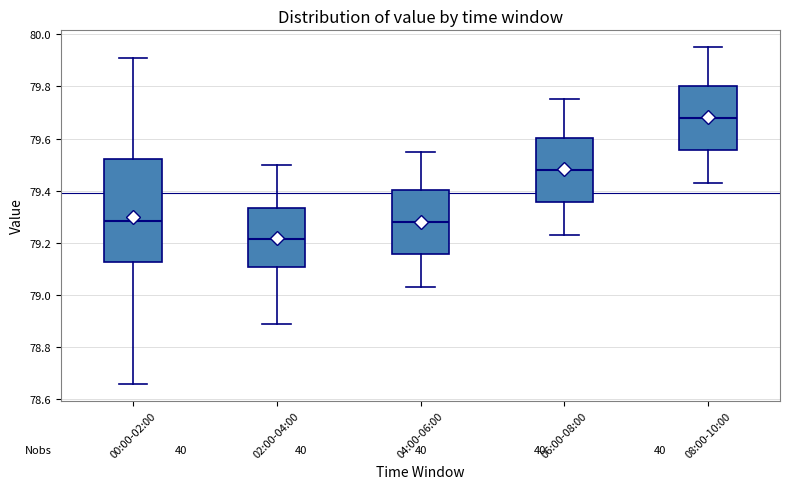

Reading left to right, read every box against the y-axis: the position of its median line, the range the box covers, and the ends of its whiskers. The values are not printed on the chart, so give them approximately, as read against the axis.

00:00-02:00: median 79.28, box 79.12 to 79.52, whiskers 78.66 to 79.92
02:00-04:00: median 79.22, box 79.10 to 79.34, whiskers 78.90 to 79.50
04:00-06:00: median 79.28, box 79.16 to 79.40, whiskers 79.04 to 79.56
06:00-08:00: median 79.48, box 79.36 to 79.60, whiskers 79.24 to 79.76
08:00-10:00: median 79.68, box 79.56 to 79.80, whiskers 79.44 to 79.96